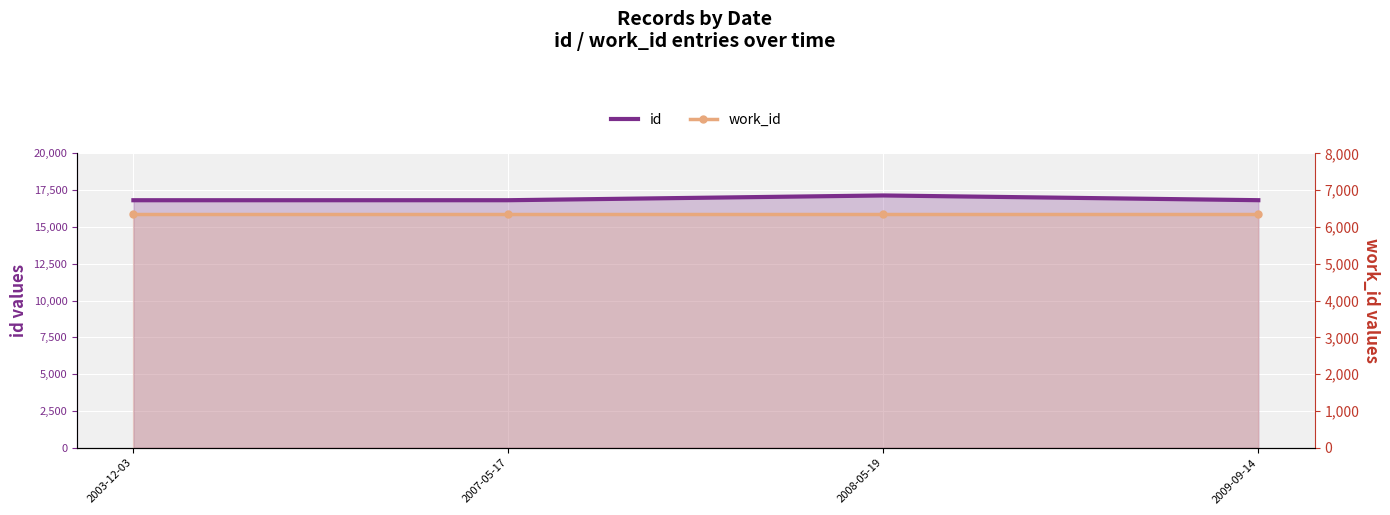

Rank the series at 2003-12-03 from lowest to highest value.

work_id, id